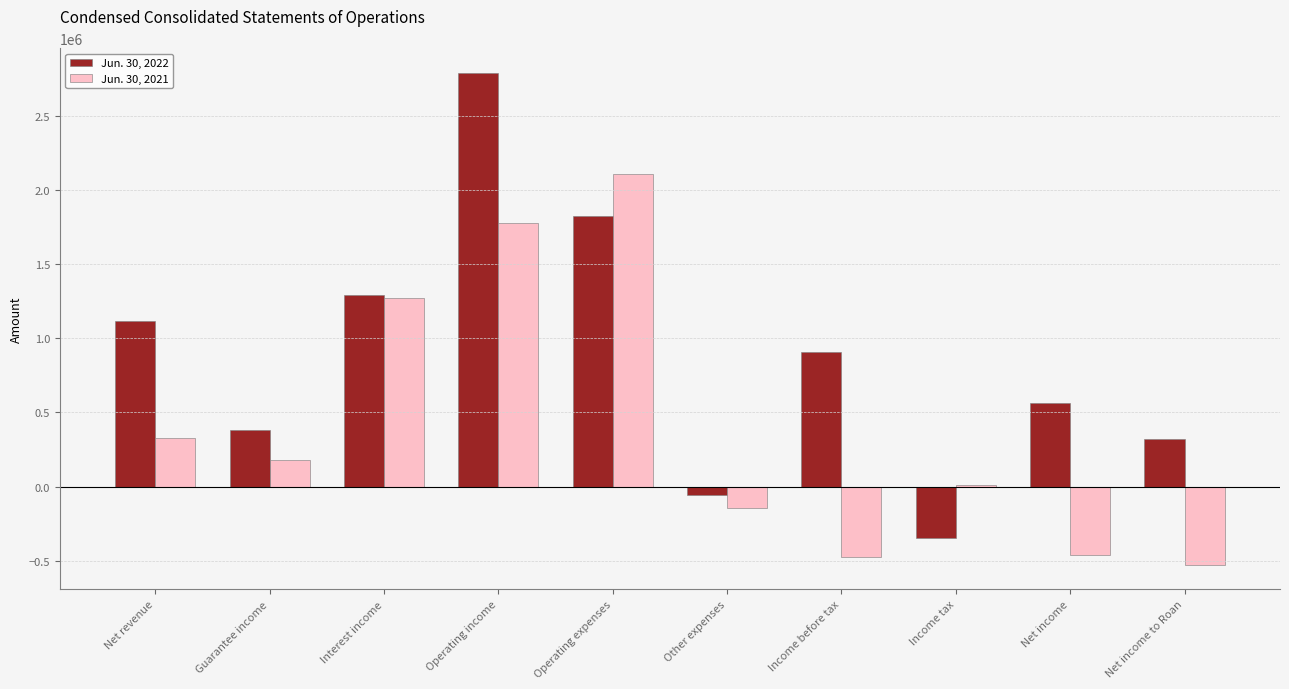

What is the average value of the Jun. 30, 2022 series?

880259